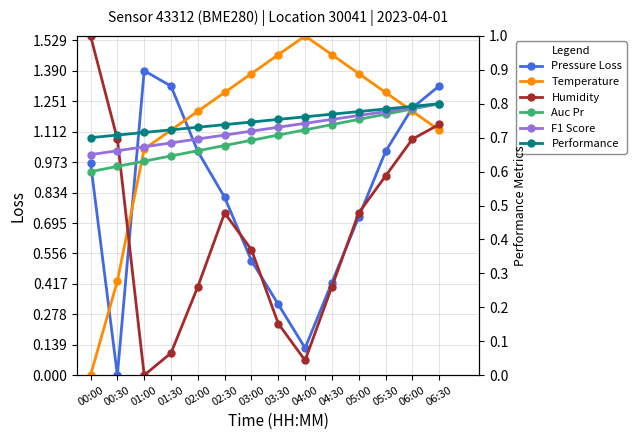

Reading left to right, list all the values displayed in this chart.

Pressure Loss: 1.0	0.0	1.4	1.3	1.0	0.8	0.5	0.3	0.1	0.4	0.7	1.0	1.2	1.3
Temperature: 0.0	0.3	0.7	0.7	0.8	0.8	0.9	0.9	1.0	0.9	0.9	0.8	0.8	0.7
Humidity: 1.0	0.7	0.0	0.1	0.3	0.5	0.4	0.2	0.0	0.3	0.5	0.6	0.7	0.7
Auc Pr: 0.6	0.6	0.6	0.6	0.7	0.7	0.7	0.7	0.7	0.7	0.8	0.8	0.8	0.8
F1 Score: 0.7	0.7	0.7	0.7	0.7	0.7	0.7	0.7	0.7	0.8	0.8	0.8	0.8	0.8
Performance: 0.7	0.7	0.7	0.7	0.7	0.7	0.7	0.8	0.8	0.8	0.8	0.8	0.8	0.8